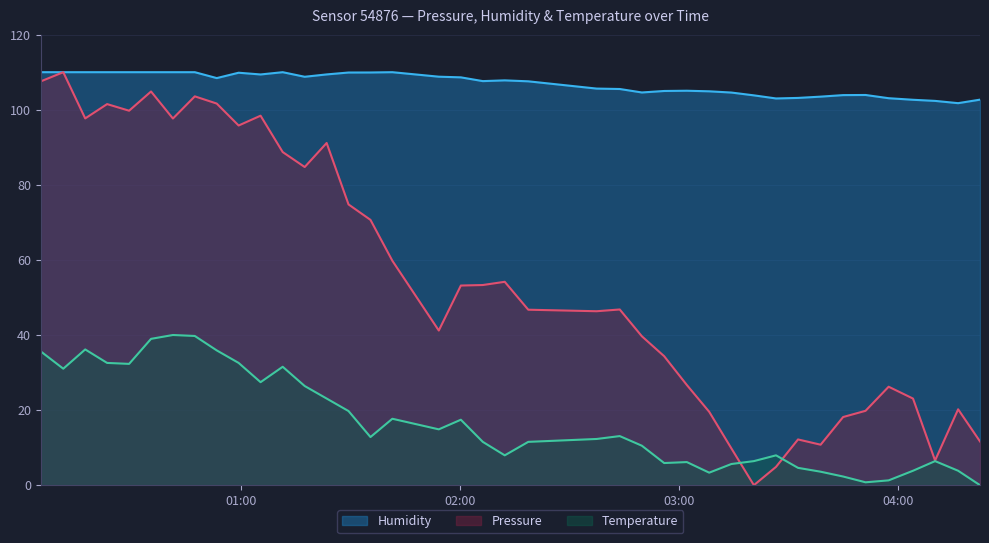

Which series has the widest spread of values?

Pressure